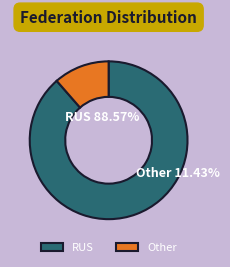

Does Other account for over 50% of the chart?

No